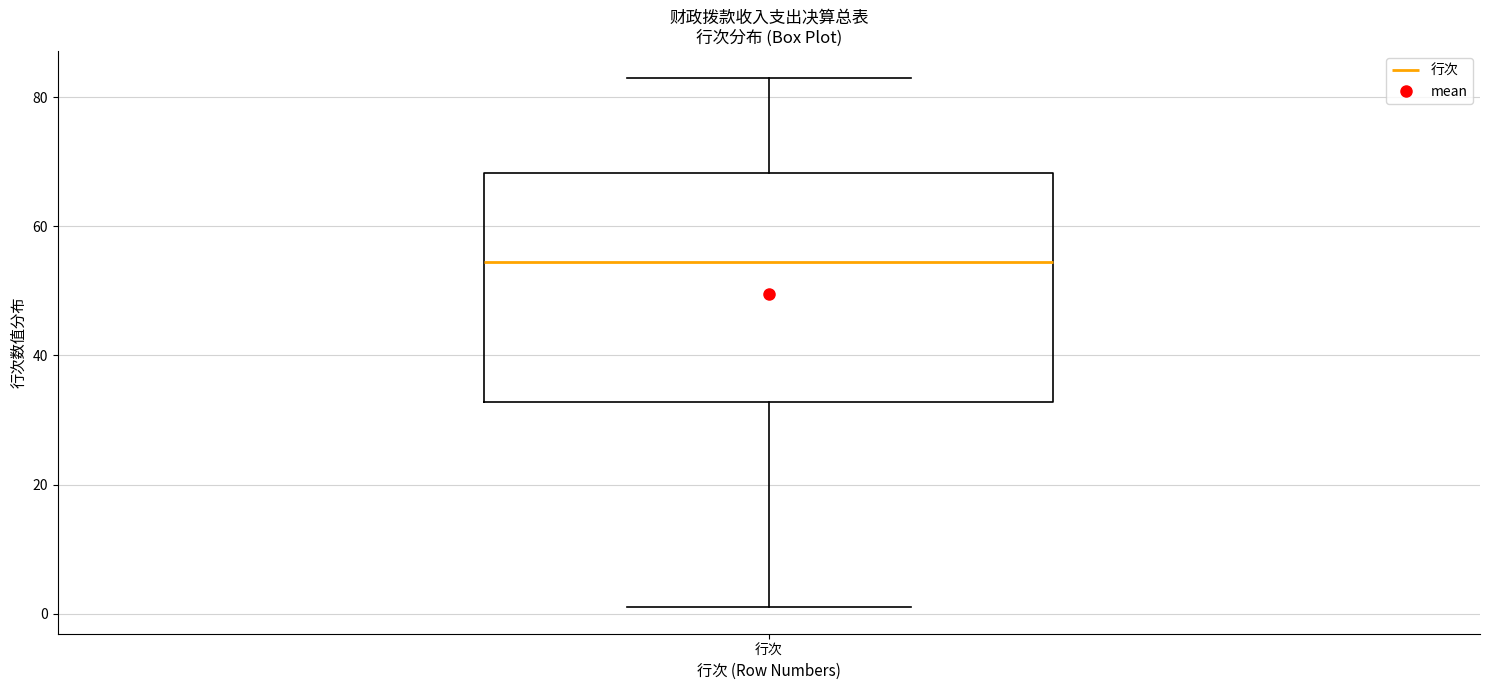

Where does the upper whisker of the box for 行次 end on the y-axis? The values are not printed on the chart, so give them approximately, as read against the axis.

84